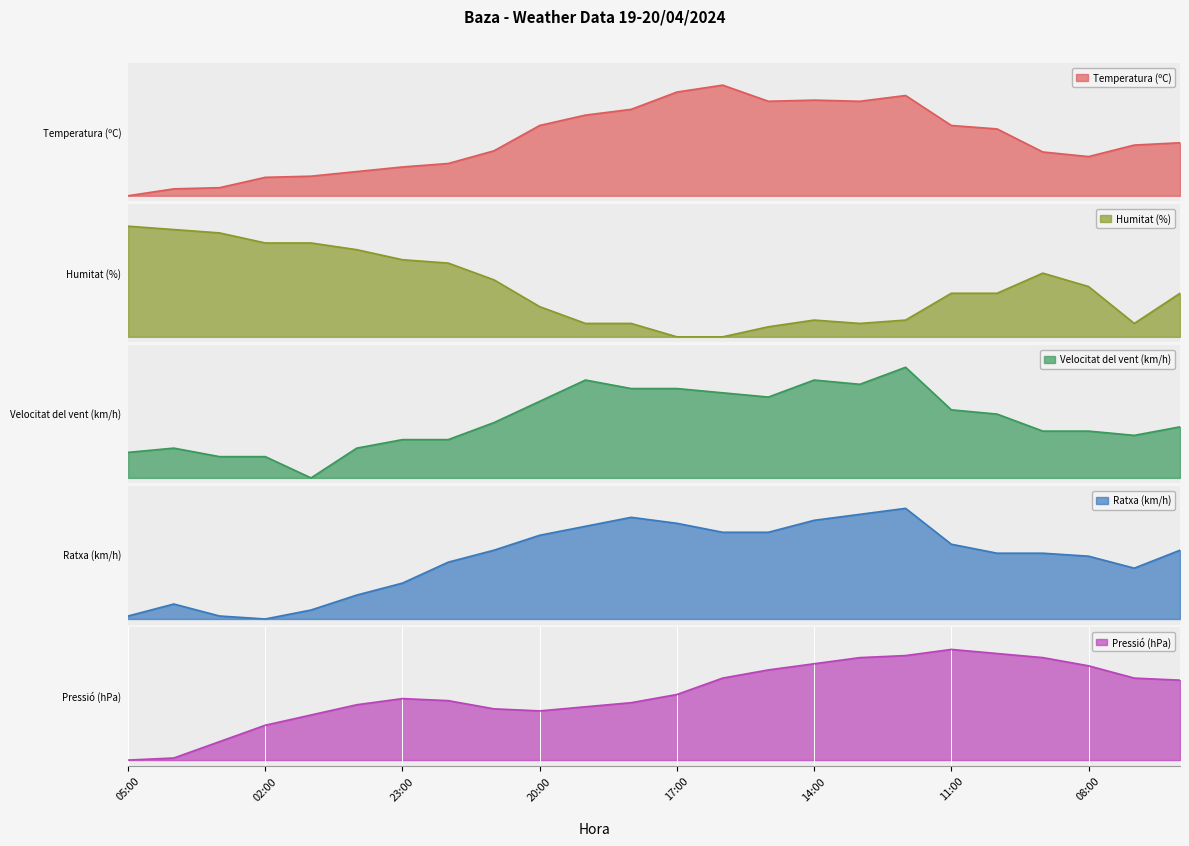

List the series in order of their peak value, highest first.

Ratxa (km/h), Humitat (%), Velocitat del vent (km/h), Temperatura (ºC), Pressió (hPa)